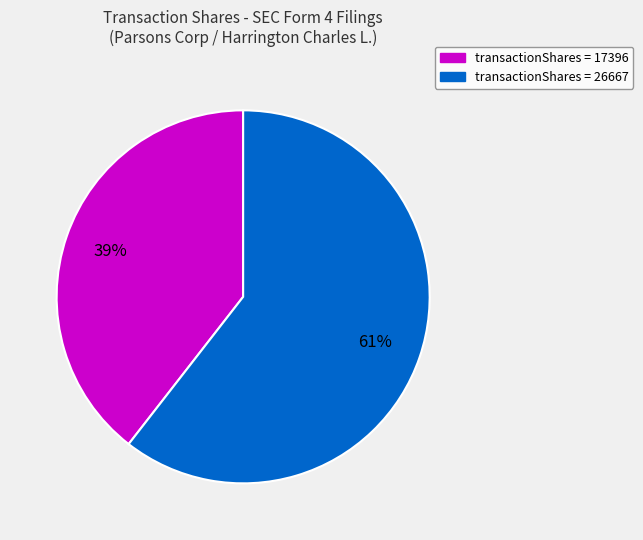

How many slices are in this pie chart?

2